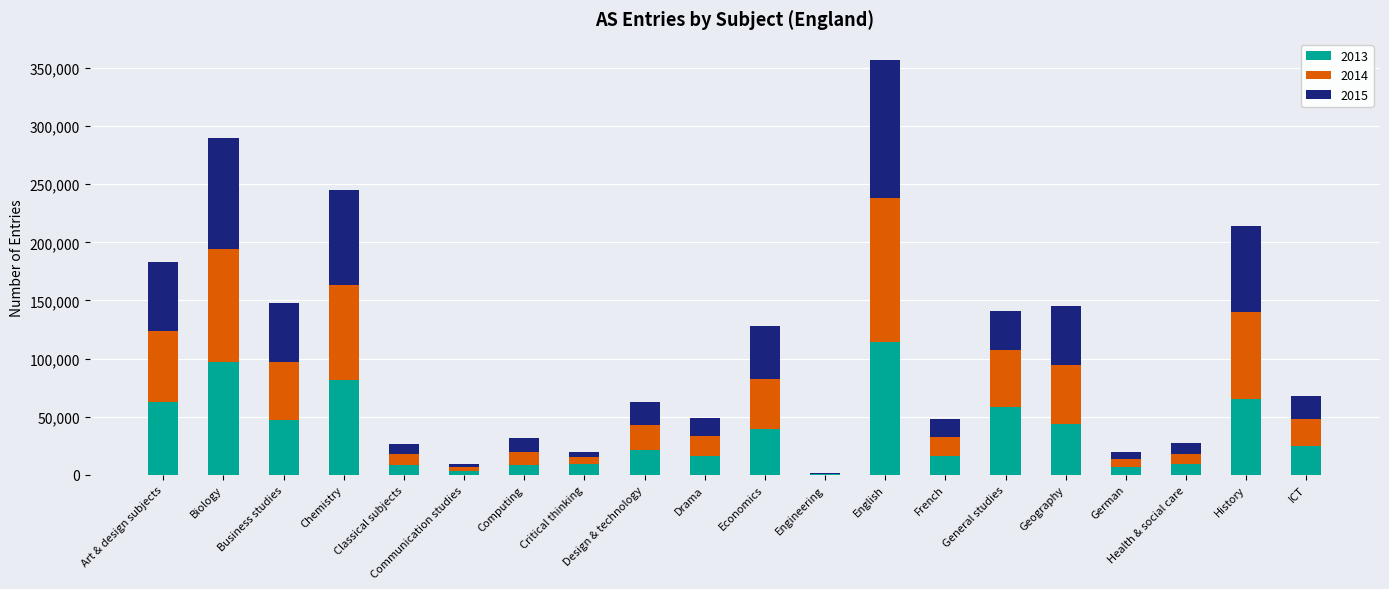

At which category is the sum across all series the highest?

English